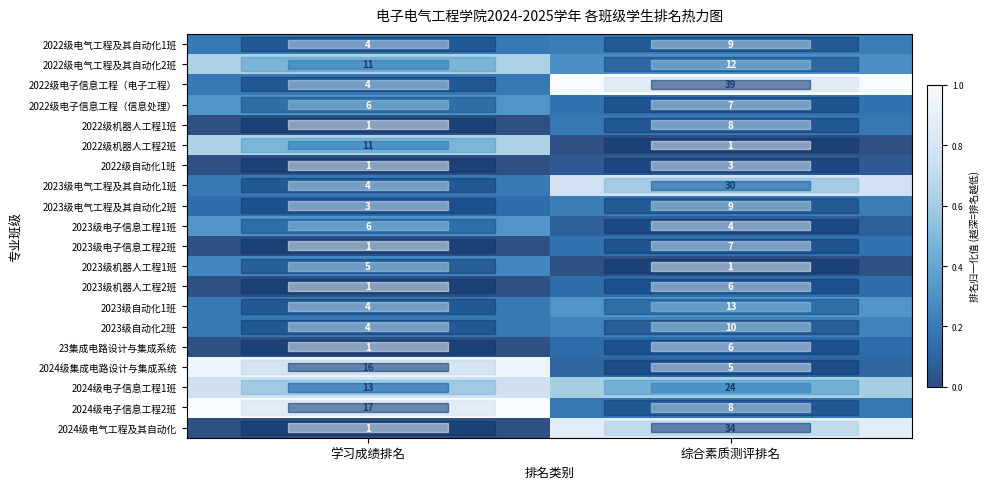

How many data points does each series have?

2